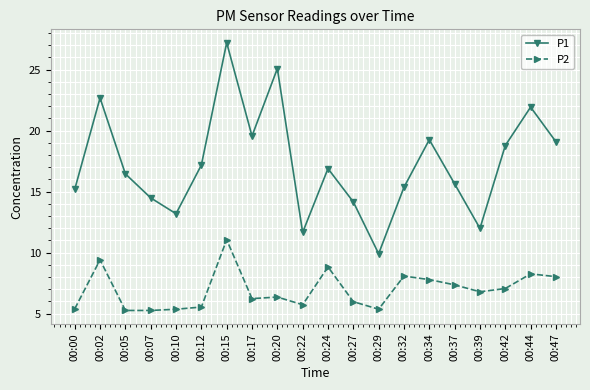

How many lines are shown in the chart?

2